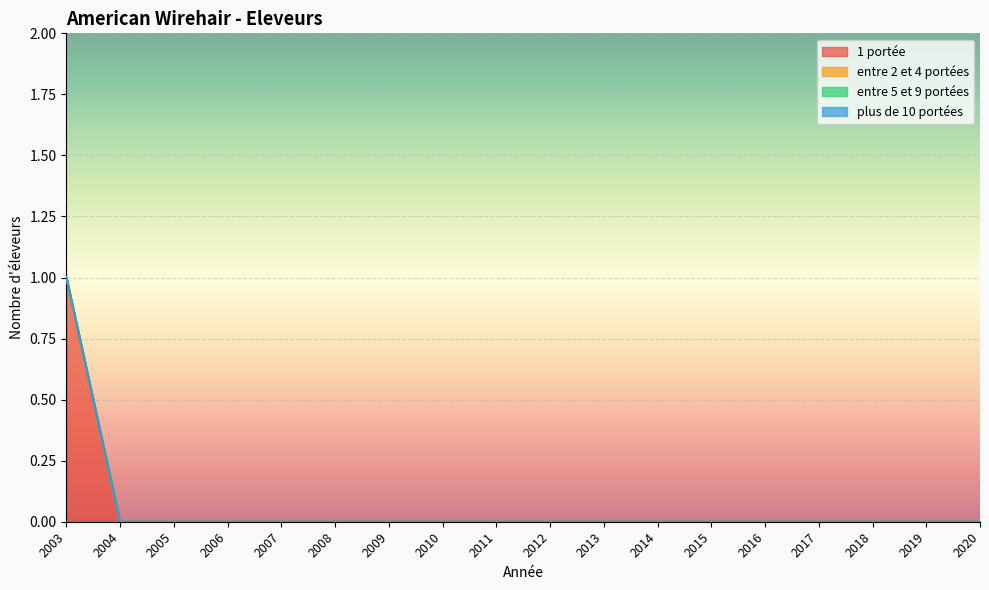

Count the number of categories in the chart.

18